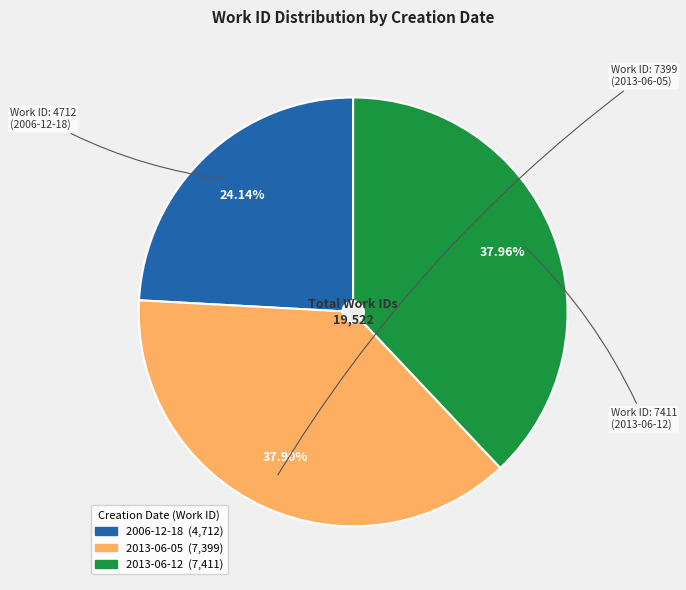

To the nearest percent, what is the combined percentage of 2013-06-05 and 2013-06-12?

76%